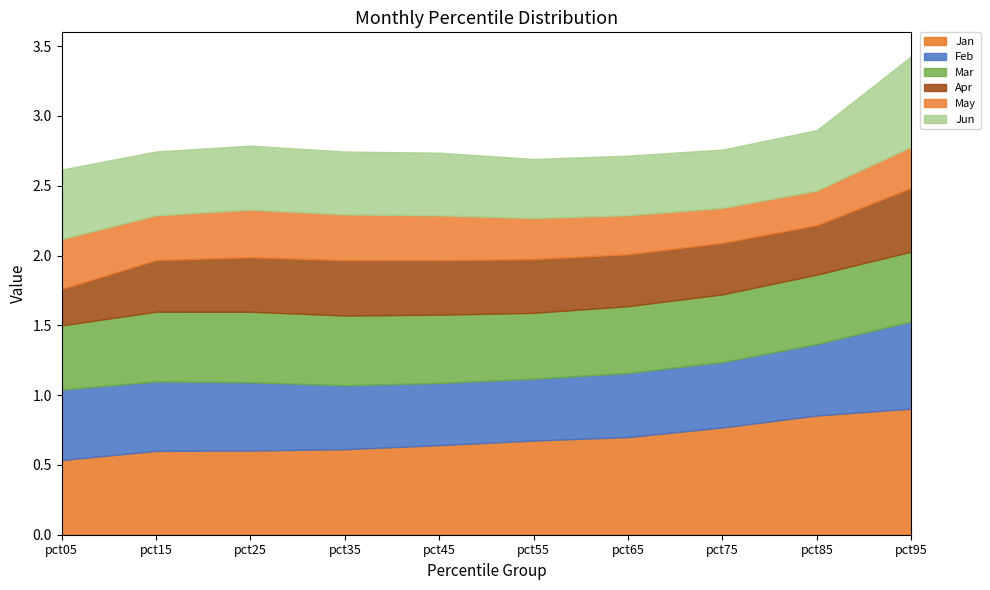

What is the average value of the Jun series?

0.5